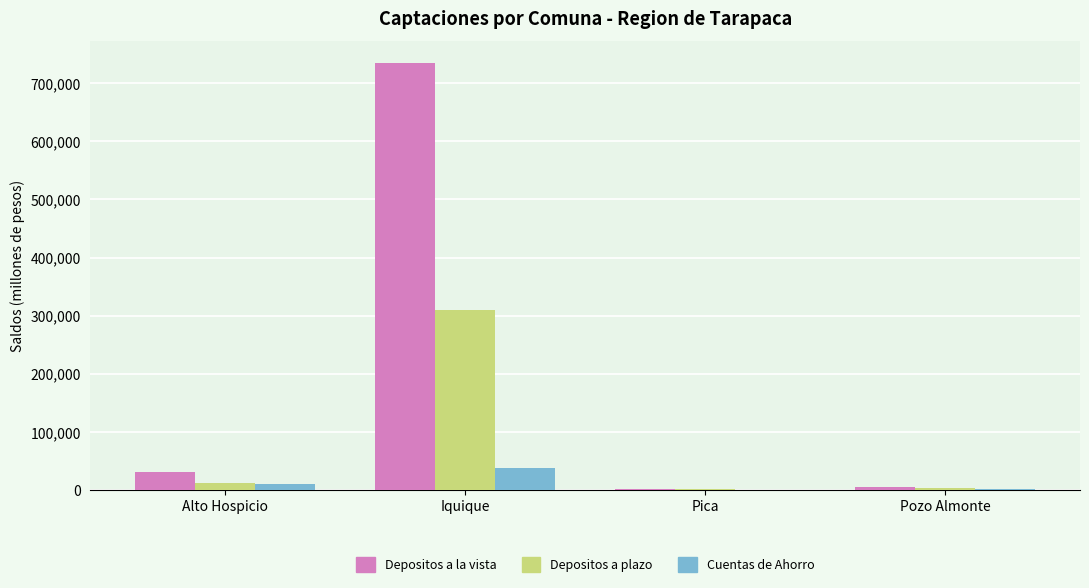

At which category does the chart reach its peak across all series?

Iquique